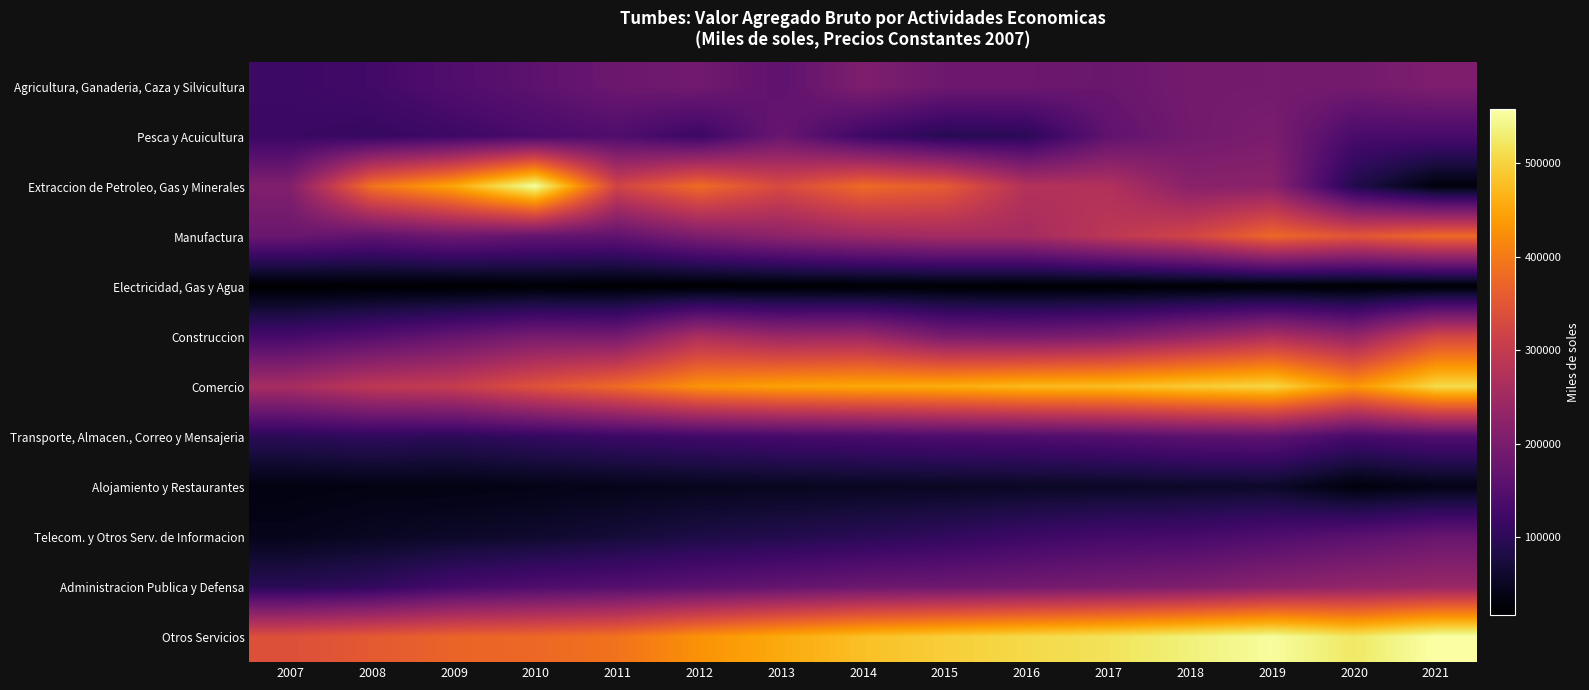

Reading left to right, extract all data points from this chart.

Agricultura, Ganaderia, Caza y Silvicultura: 2007=119031	2008=127156	2009=145740	2010=161138	2011=181240	2012=187450	2013=162552	2014=204980	2015=183291	2016=182275	2017=176289	2018=191278	2019=192286	2020=191209	2021=204286
Pesca y Acuicultura: 2007=116679	2008=111574	2009=120447	2010=134721	2011=143792	2012=117393	2013=176725	2014=121265	2015=93414	2016=97936	2017=164509	2018=189918	2019=199675	2020=135554	2021=134726
Extraccion de Petroleo, Gas y Minerales: 2007=208968	2008=389955	2009=452524	2010=555713	2011=318786	2012=382074	2013=329167	2014=379474	2015=358210	2016=276003	2017=273702	2018=218868	2019=221400	2020=86977	2021=28681
Manufactura: 2007=178258	2008=164401	2009=182063	2010=170459	2011=165503	2012=202466	2013=224632	2014=243302	2015=254650	2016=255855	2017=288883	2018=319362	2019=376591	2020=349151	2021=377316
Electricidad, Gas y Agua: 2007=16512	2008=18810	2009=17019	2010=20654	2011=19619	2012=17657	2013=18671	2014=19112	2015=19722	2016=19168	2017=19197	2018=20226	2019=19788	2020=19409	2021=19945
Construccion: 2007=129818	2008=148963	2009=172163	2010=195297	2011=192368	2012=266203	2013=241729	2014=245516	2015=198537	2016=193774	2017=204457	2018=234567	2019=267432	2020=231949	2021=322658
Comercio: 2007=258885	2008=291034	2009=301786	2010=343714	2011=379614	2012=429109	2013=446083	2014=452930	2015=458575	2016=471959	2017=475726	2018=491081	2019=503593	2020=433132	2021=508137
Transporte, Almacen., Correo y Mensajeria: 2007=97707	2008=103815	2009=98648	2010=108192	2011=116989	2012=124320	2013=131023	2014=135032	2015=140419	2016=142801	2017=149342	2018=159611	2019=163994	2020=131756	2021=145672
Alojamiento y Restaurantes: 2007=32444	2008=35306	2009=35530	2010=38592	2011=42111	2012=44991	2013=47136	2014=49312	2015=50315	2016=52287	2017=53260	2018=55414	2019=57200	2020=28560	2021=38291
Telecom. y Otros Serv. de Informacion: 2007=42692	2008=50269	2009=55495	2010=60435	2011=69534	2012=81034	2013=87850	2014=96082	2015=105369	2016=118389	2017=128929	2018=132146	2019=143997	2020=157441	2021=174547
Administracion Publica y Defensa: 2007=95338	2008=104879	2009=129789	2010=142481	2011=149289	2012=159787	2013=169838	2014=180772	2015=183594	2016=189829	2017=197006	2018=205191	2019=220777	2020=231995	2021=240506
Otros Servicios: 2007=340853	2008=355897	2009=370843	2010=376478	2011=390061	2012=428271	2013=455620	2014=479409	2015=494759	2016=506979	2017=517733	2018=535296	2019=552866	2020=523787	2021=558422